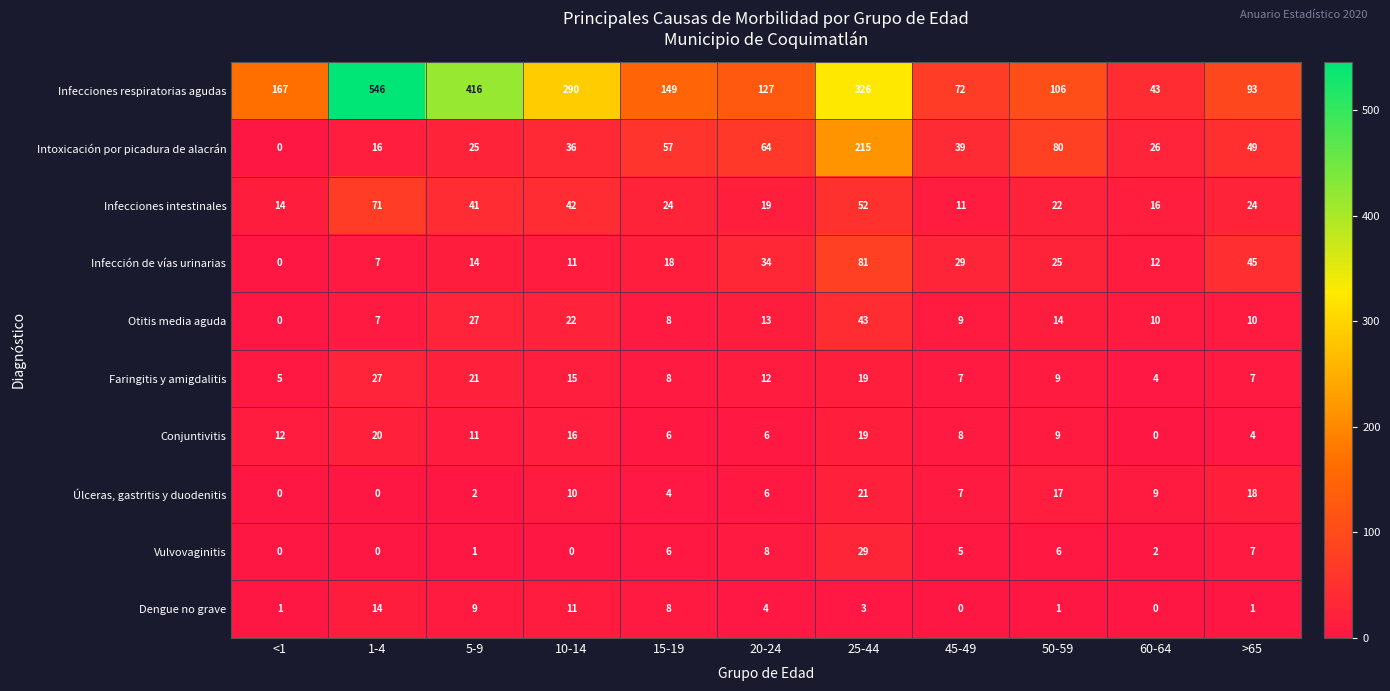

What is the average value of the Infecciones respiratorias agudas series?

212